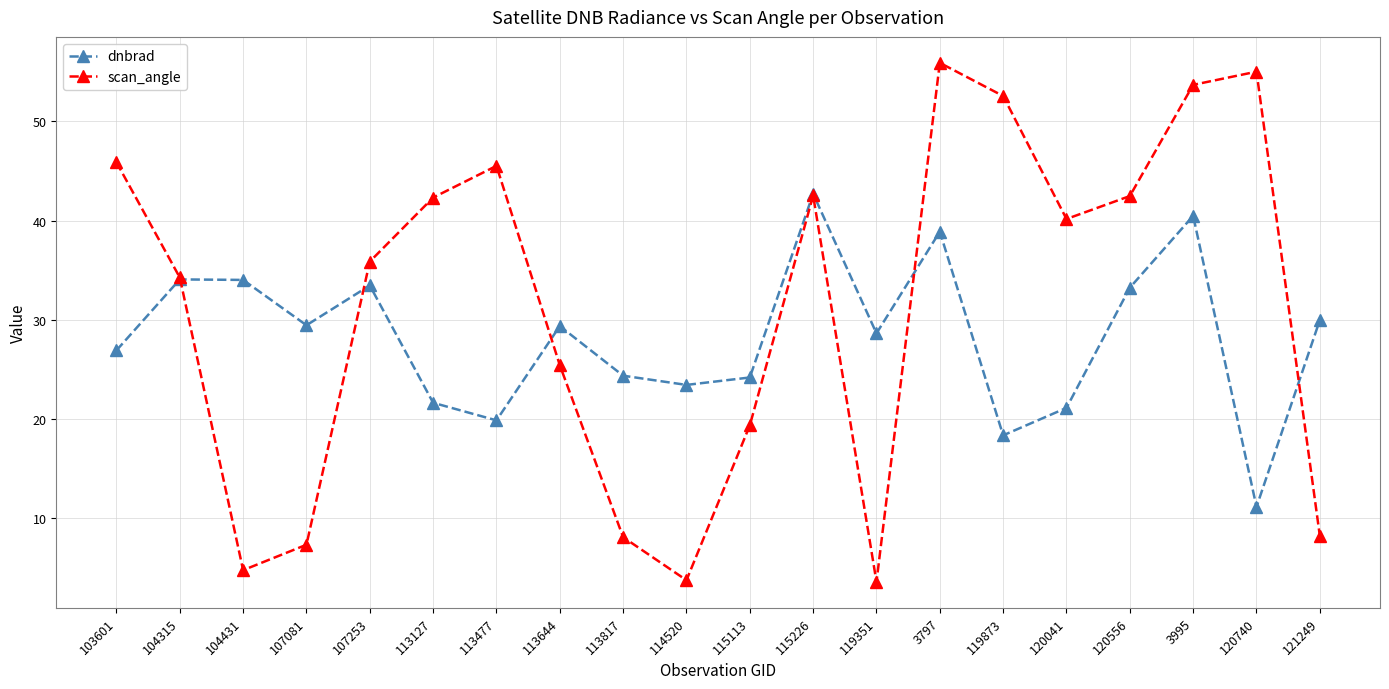

At which label is dnbrad closest to 26?

103601